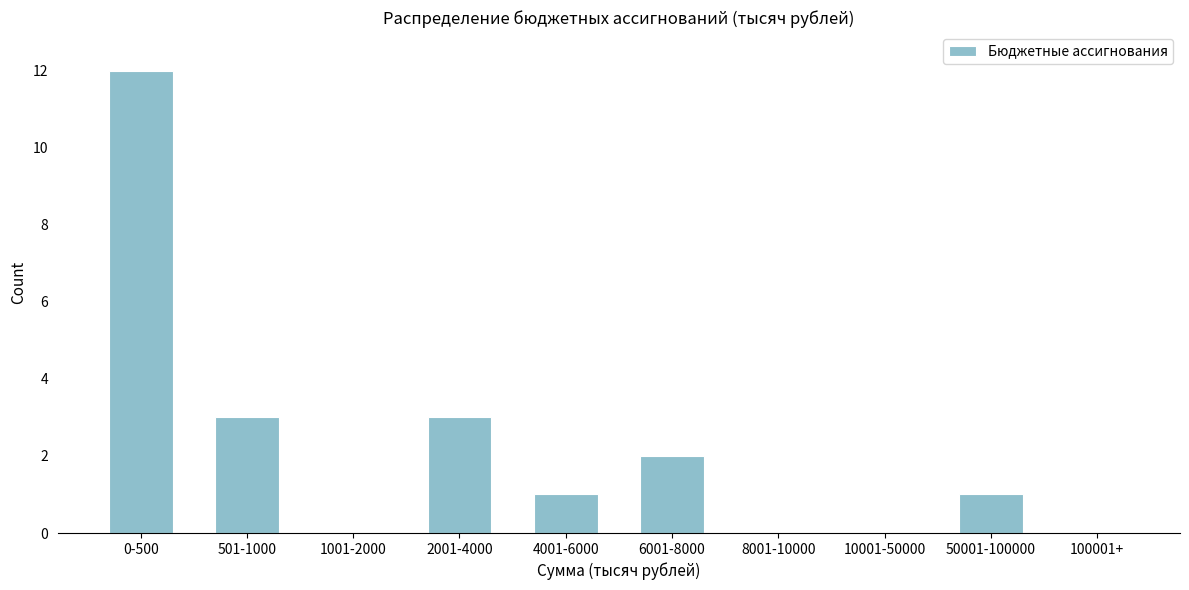

Reading right to left, what are all the values shown in this chart?

100001+=0	50001-100000=1	10001-50000=0	8001-10000=0	6001-8000=2	4001-6000=1	2001-4000=3	1001-2000=0	501-1000=3	0-500=12